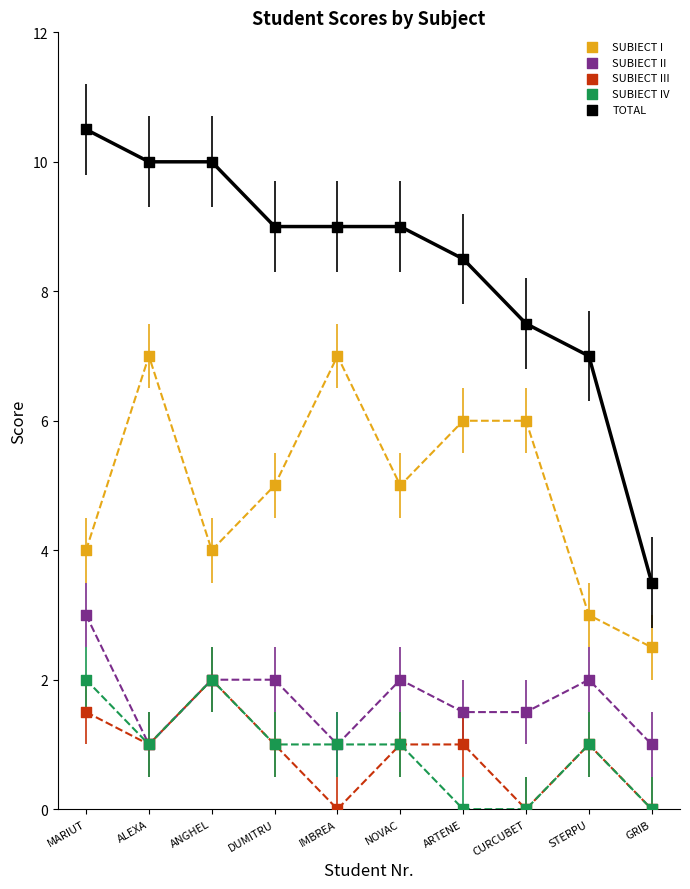

What are all the series names shown in the legend?

SUBIECT I, SUBIECT II, SUBIECT III, SUBIECT IV, TOTAL